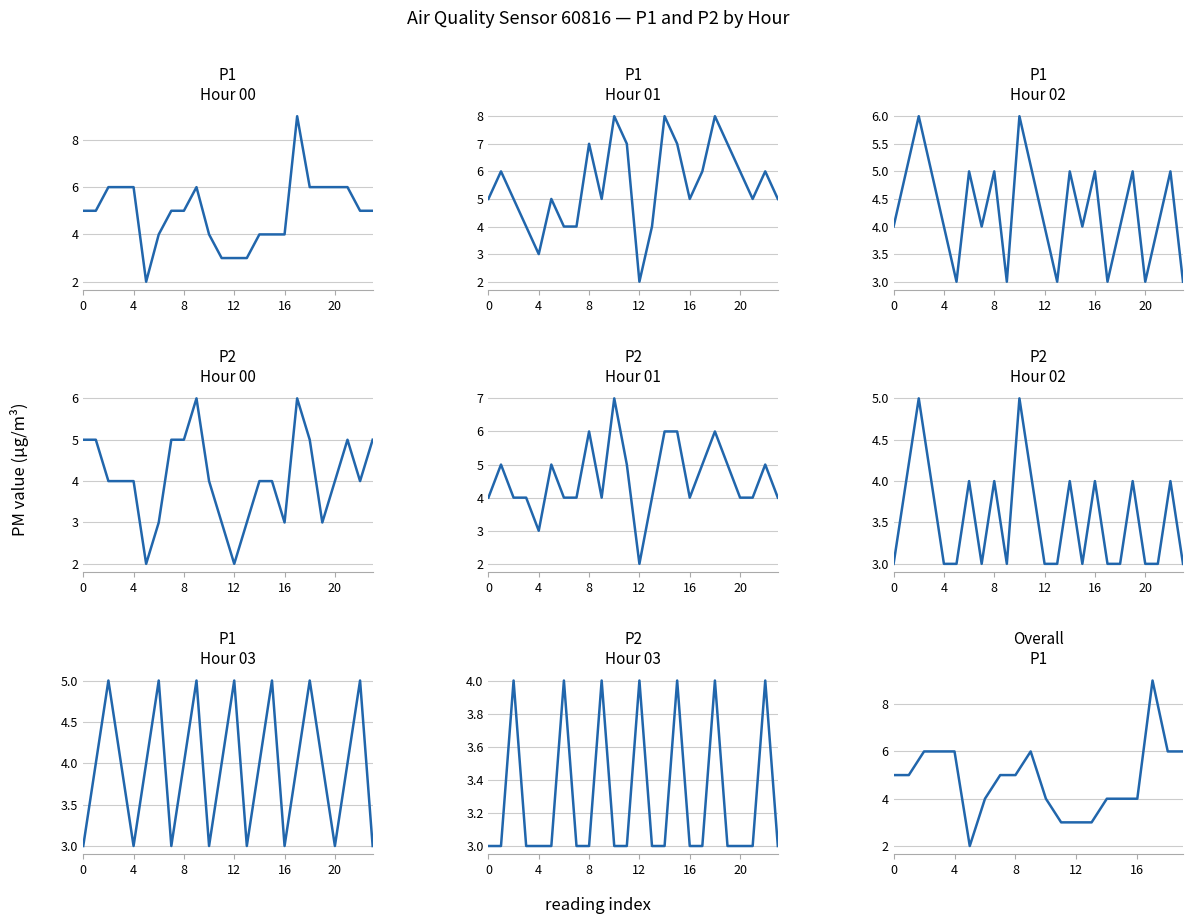

How many P2 values are between 4 and 5?

12